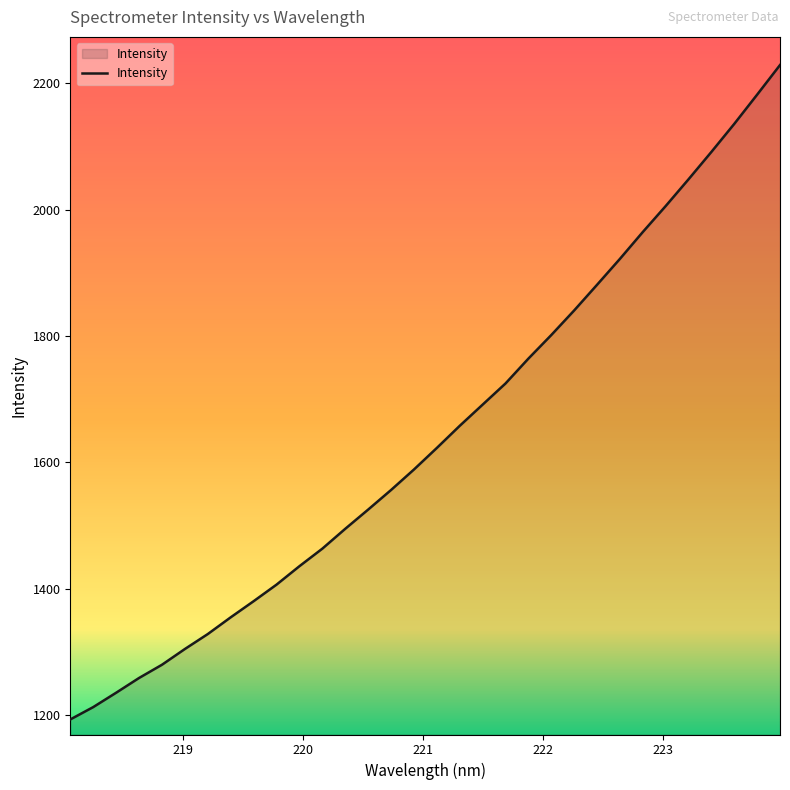

How many lines are shown in the chart?

1